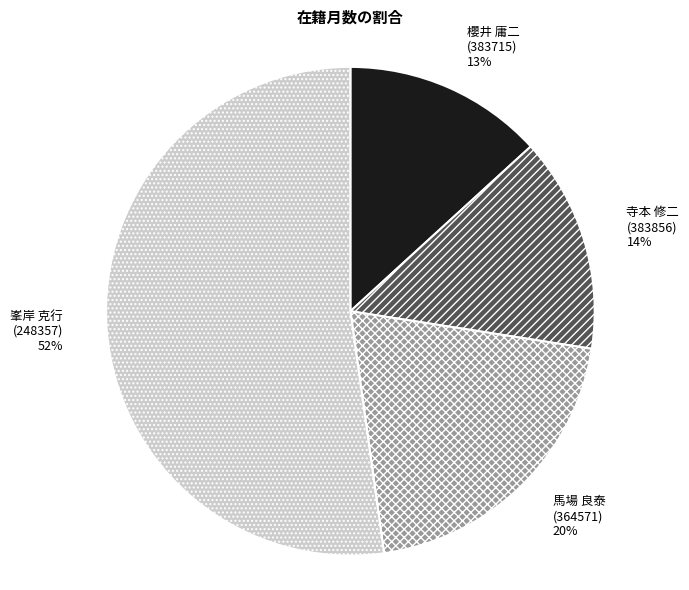

Combined, do 馬場 良泰 (364571) and 寺本 修二 (383856) account for over 50%?

No